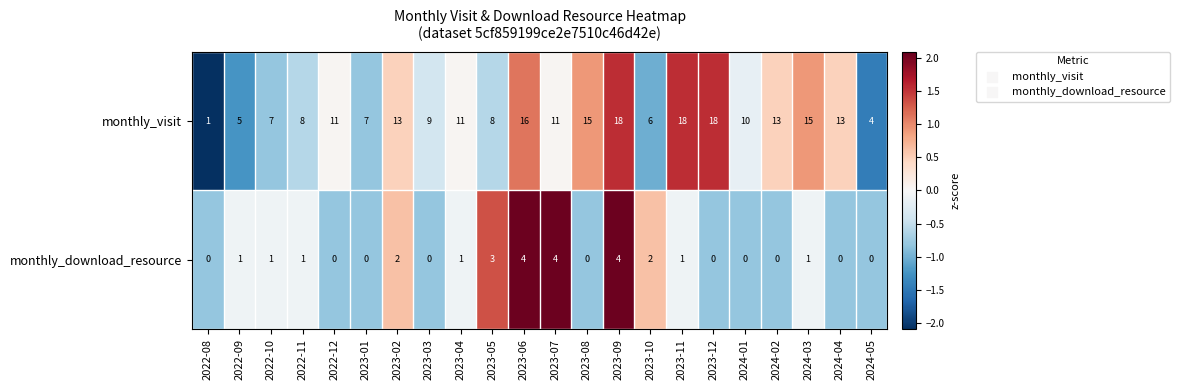

What is the difference between the monthly_download_resource values at 2024-05 and 2023-05?

3